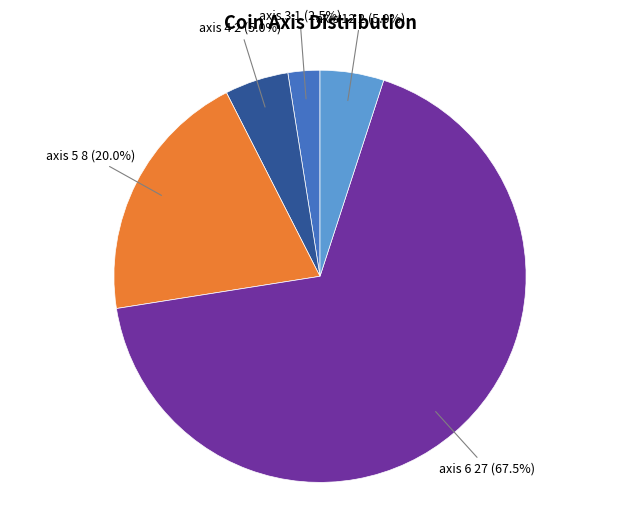

What is the largest slice in the pie chart?

axis 6